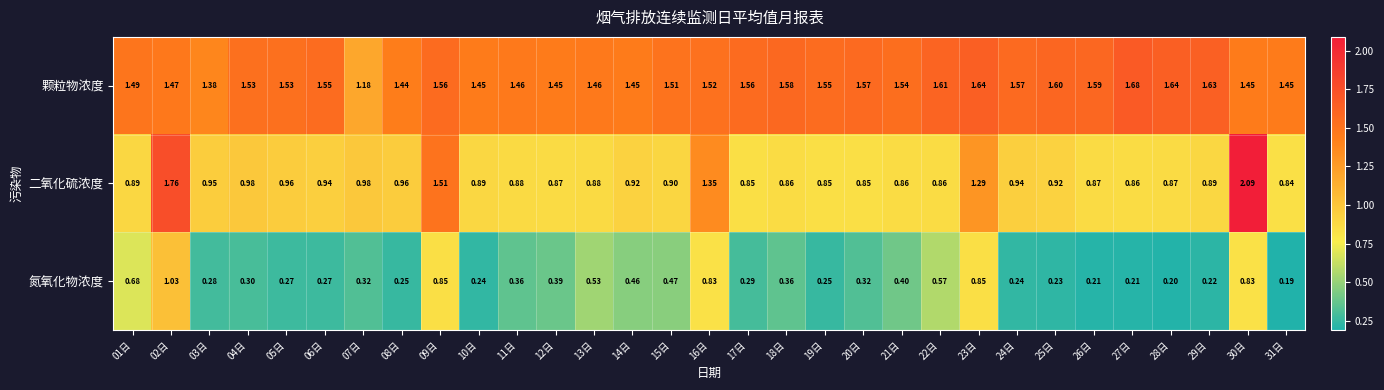

Which series has the largest total across all categories?

颗粒物浓度